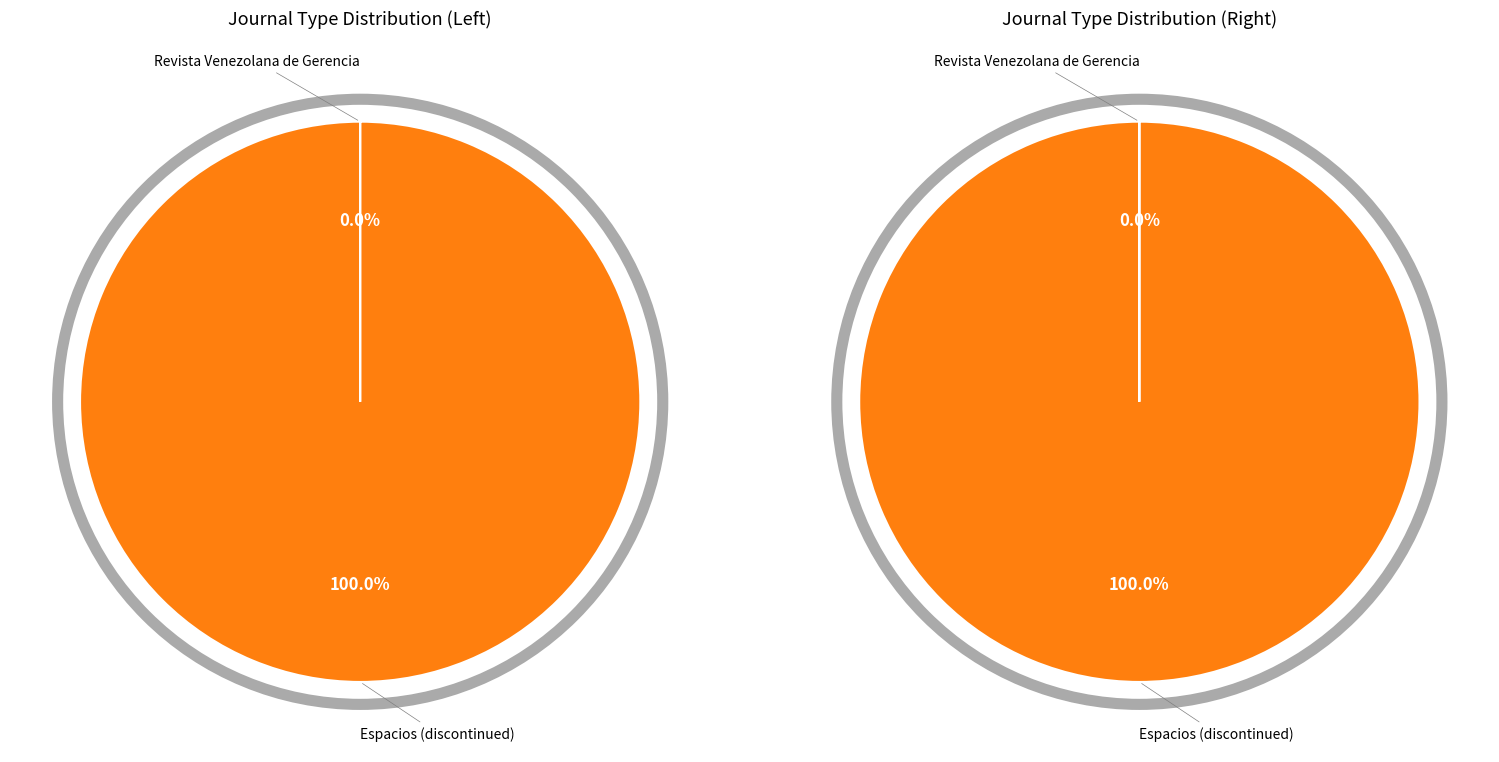

Which has a higher value, Revista Venezolana de Gerencia or Espacios (discontinued)?

Espacios (discontinued)